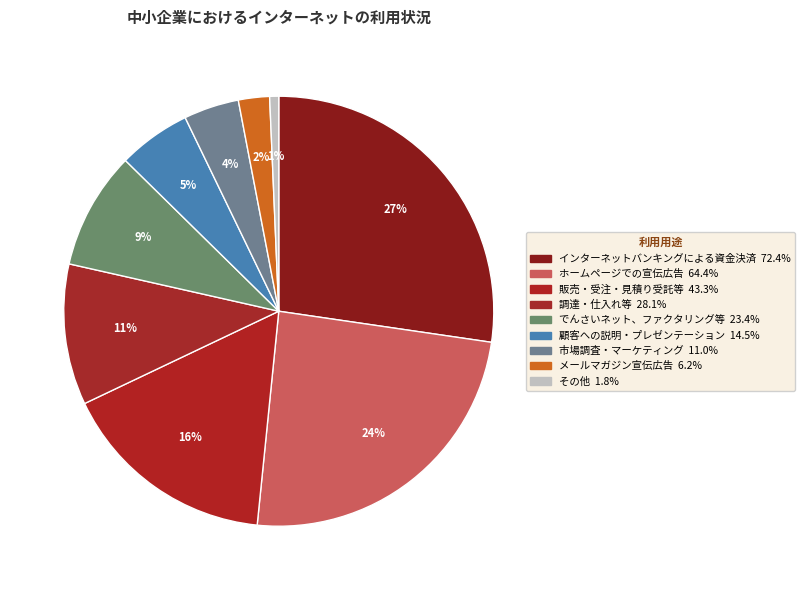

Which category has the biggest portion of the pie?

インターネットバンキングによる資金決済